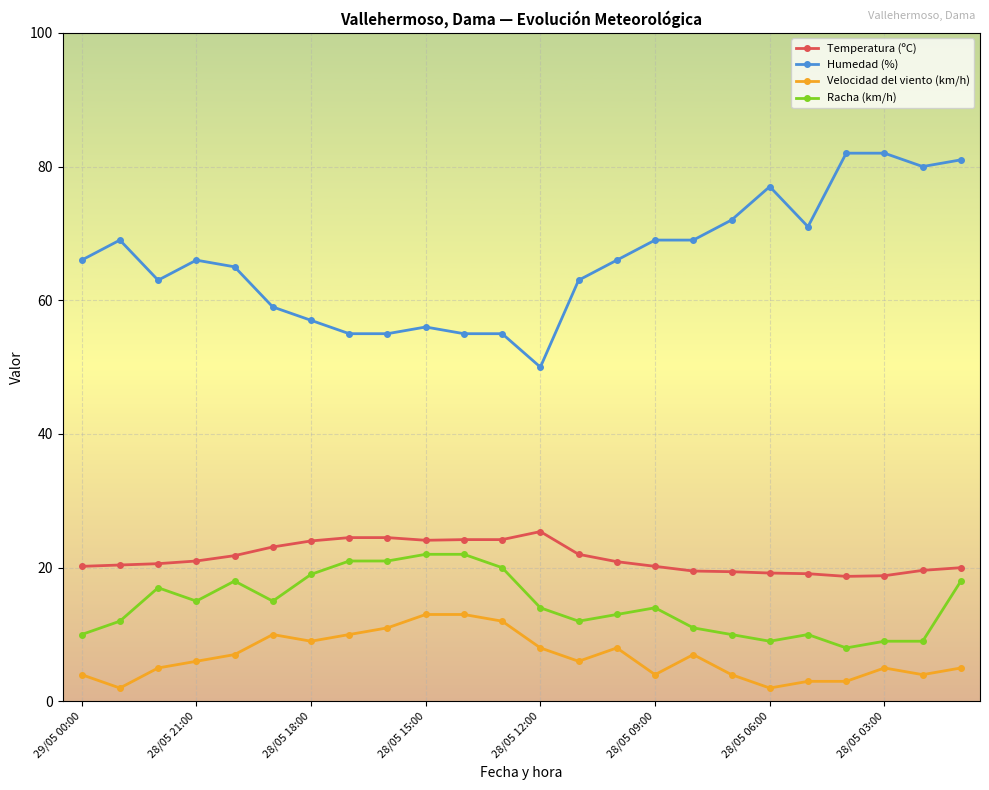

What are all the series names shown in the legend?

Temperatura (ºC), Humedad (%), Velocidad del viento (km/h), Racha (km/h)